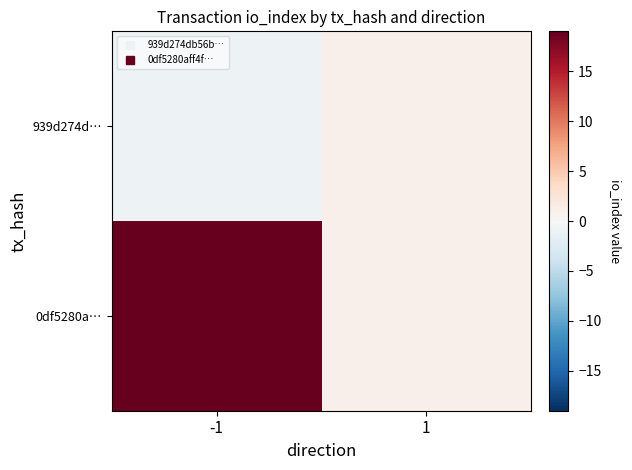

Between -1 and 1, which series saw the biggest shift?

0df5280a…